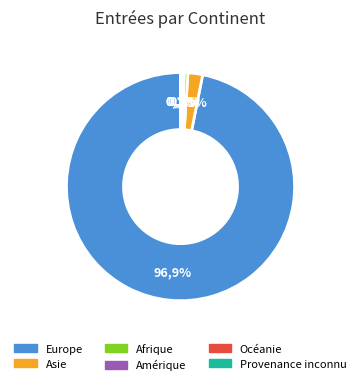

Which slice is the smallest?

Océanie